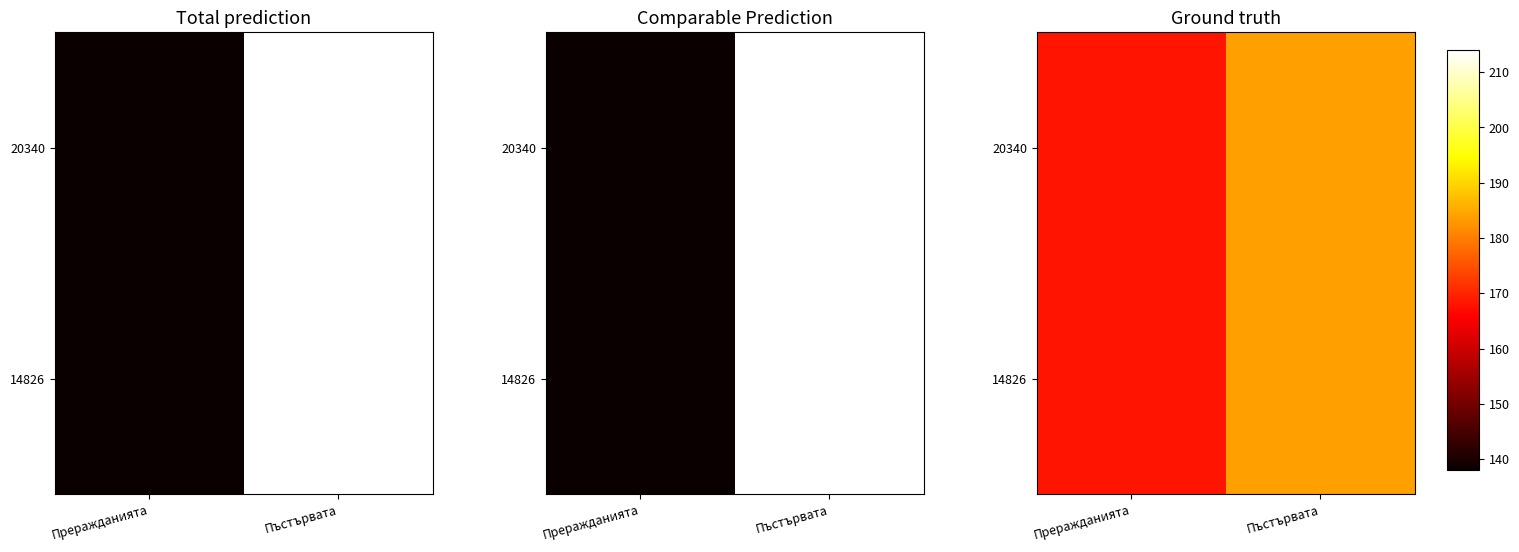

The value of 20340 at Пъстървата is 184. True or false?

True